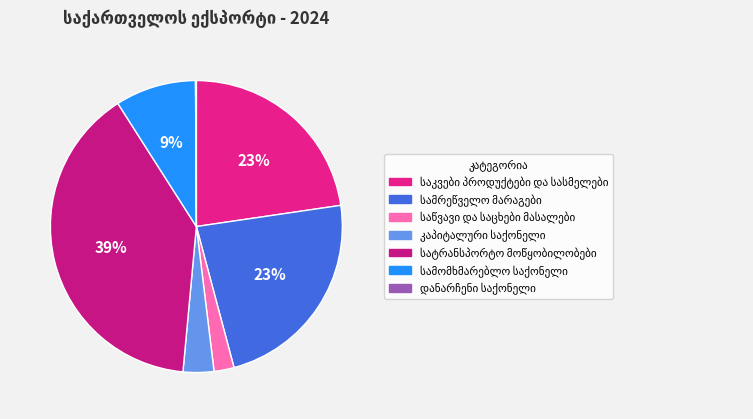

The საწვავი და საცხები მასალები slice represents 2% of the pie. True or false?

True